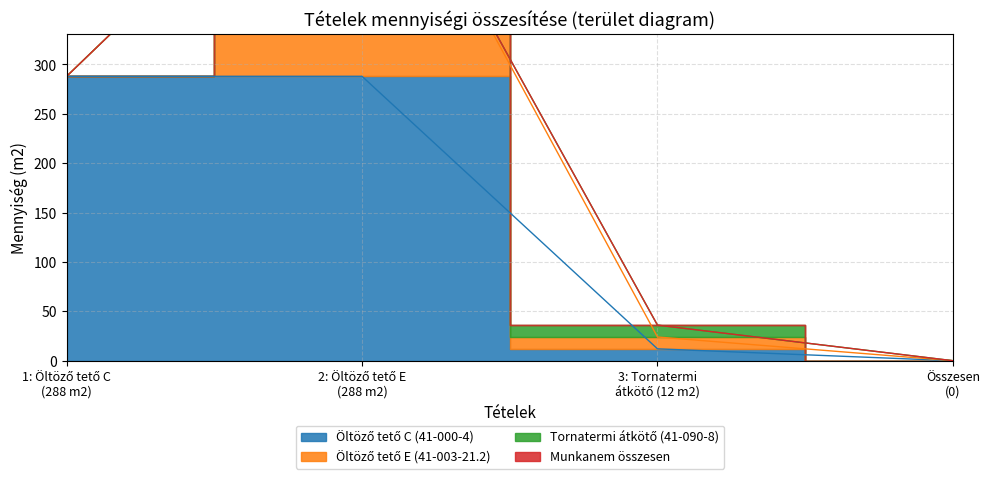

What position from the right is Tétel 3?

2